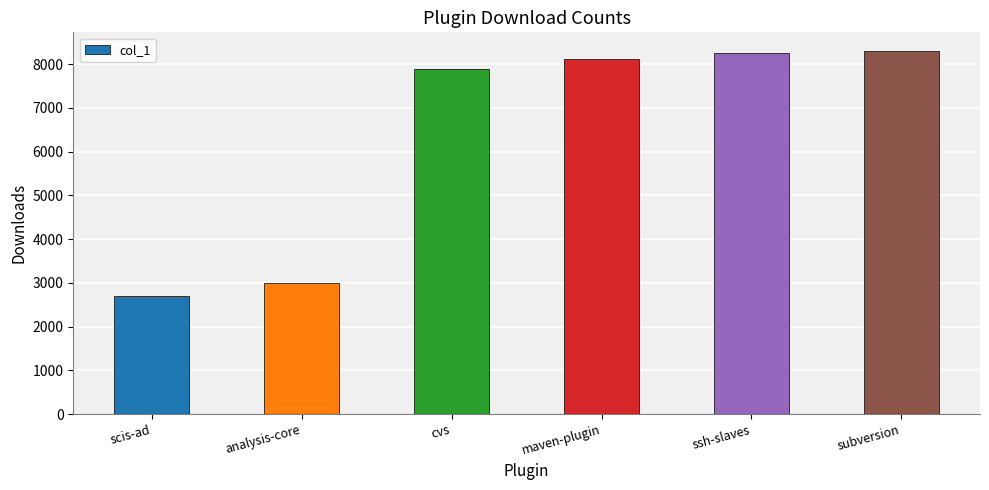

Which category has the lowest value across all series?

scis-ad